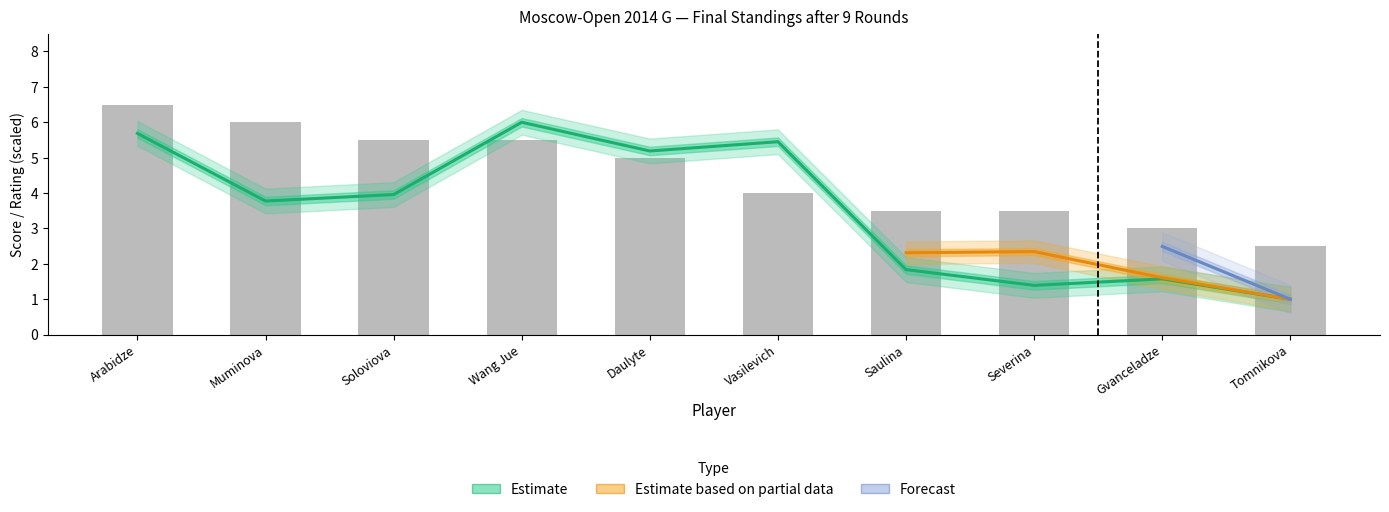

What is the average value of the Очки series?

4.5